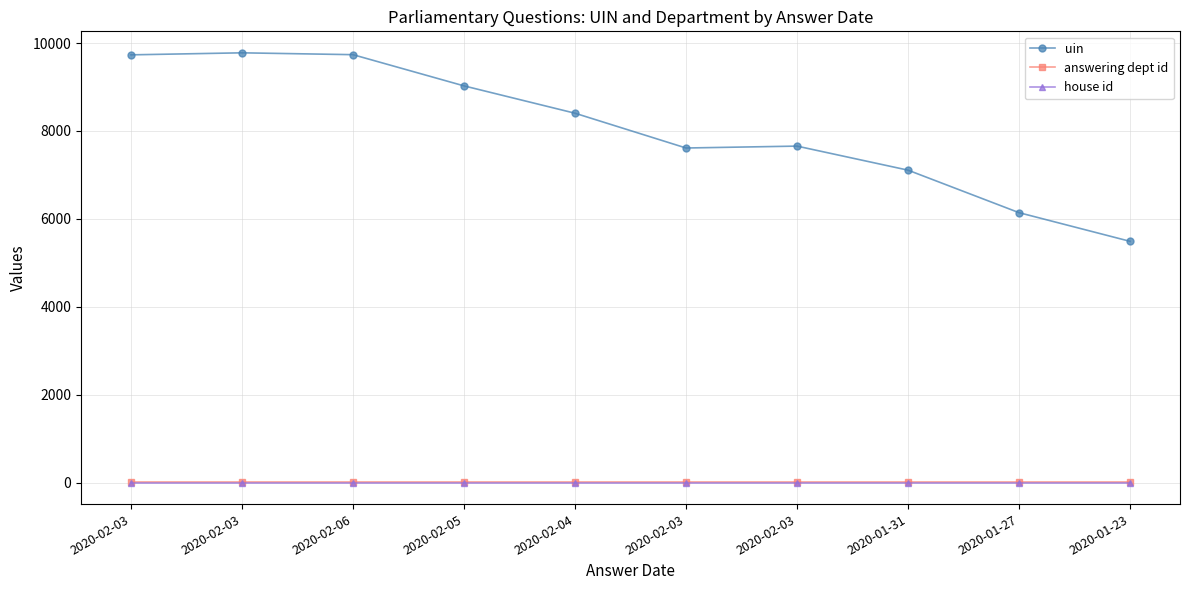

Is it true that house id equals 1 at 2020-02-03?

True